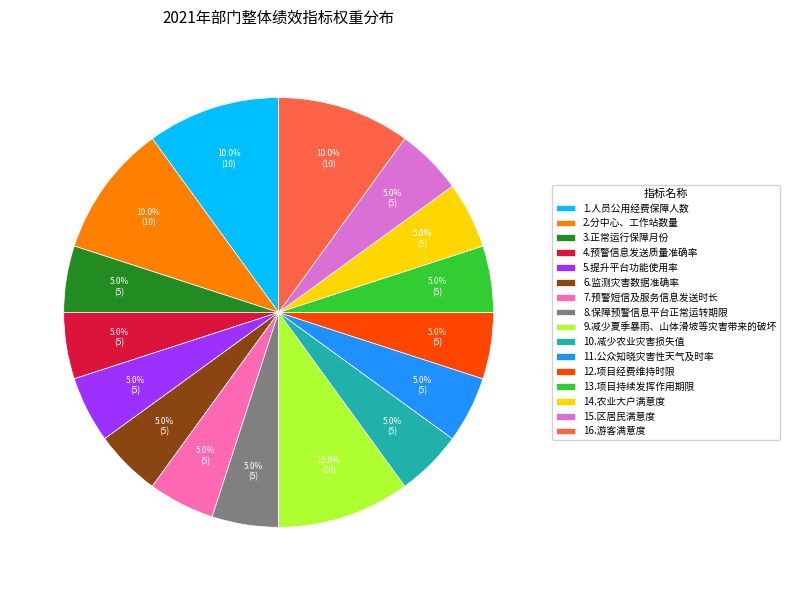

To the nearest percent, what percentage of the pie is 10.减少农业灾害损失值?

5%